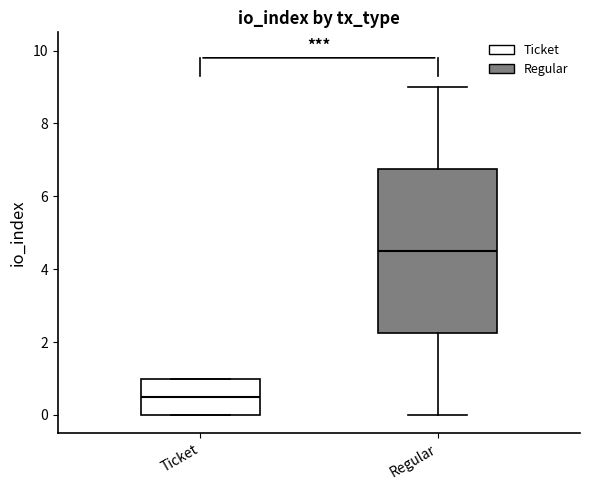

Reading left to right, transcribe this box plot: for each box, give where its median line is, the range the box spans, and where its two whiskers end, as read against the y-axis. The values are not printed on the chart, so give them approximately, as read against the axis.

Ticket: median 0.6, box 0.0 to 1.0, whiskers 0.0 to 1.0
Regular: median 4.6, box 2.2 to 6.8, whiskers 0.0 to 9.0